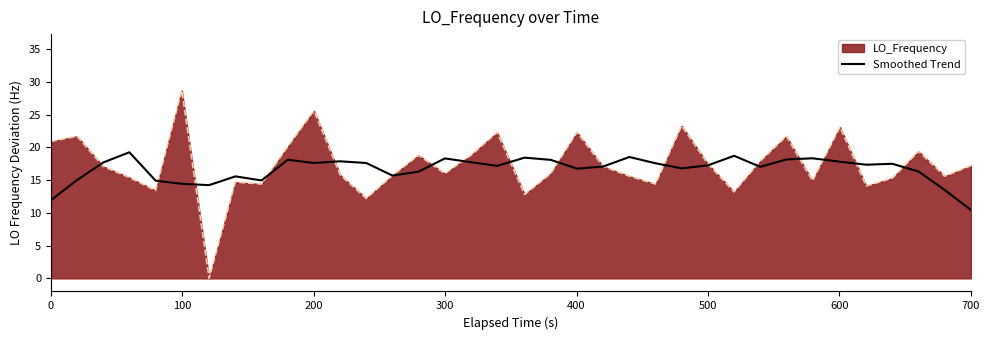

What is the maximum value for Smoothed Trend?

19.3